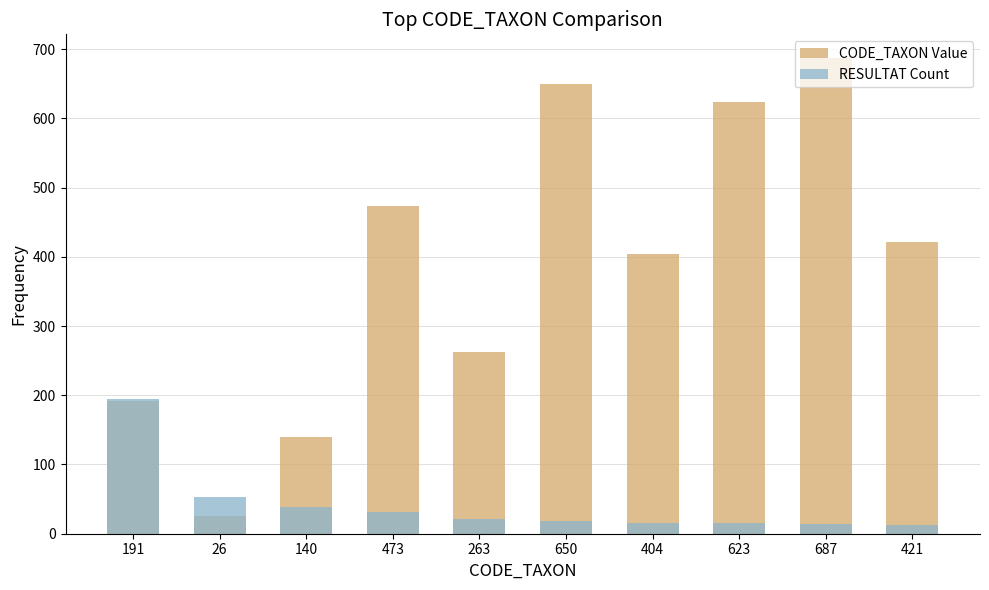

How many bars are there in total?

20